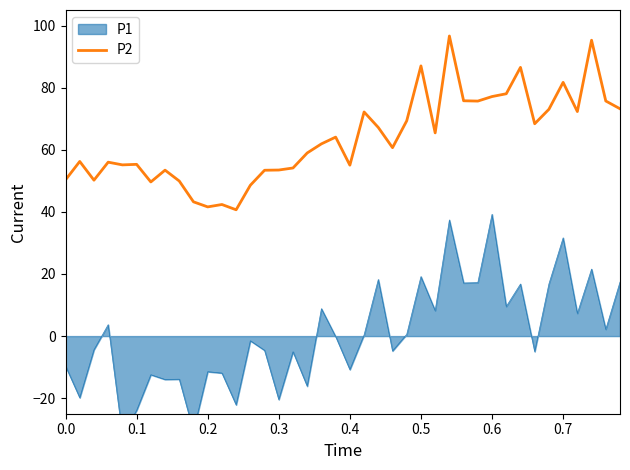

What is the lowest value of the P2 series?

40.7